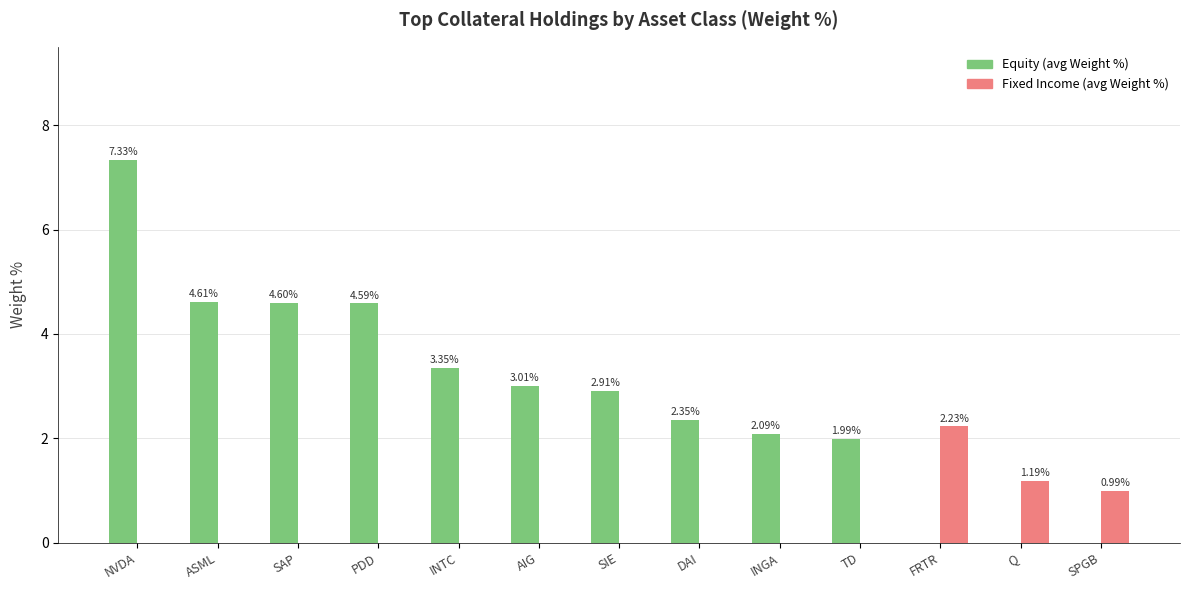

At which category does the chart reach its peak across all series?

NVDA